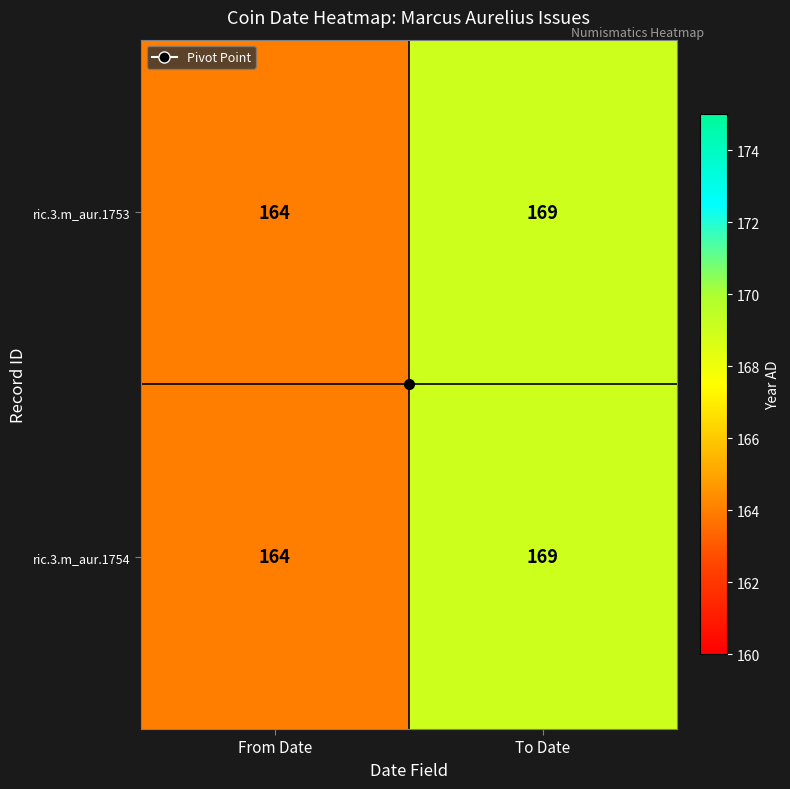

Is it true that ric.3.m_aur.1753 equals 164 at From Date?

True